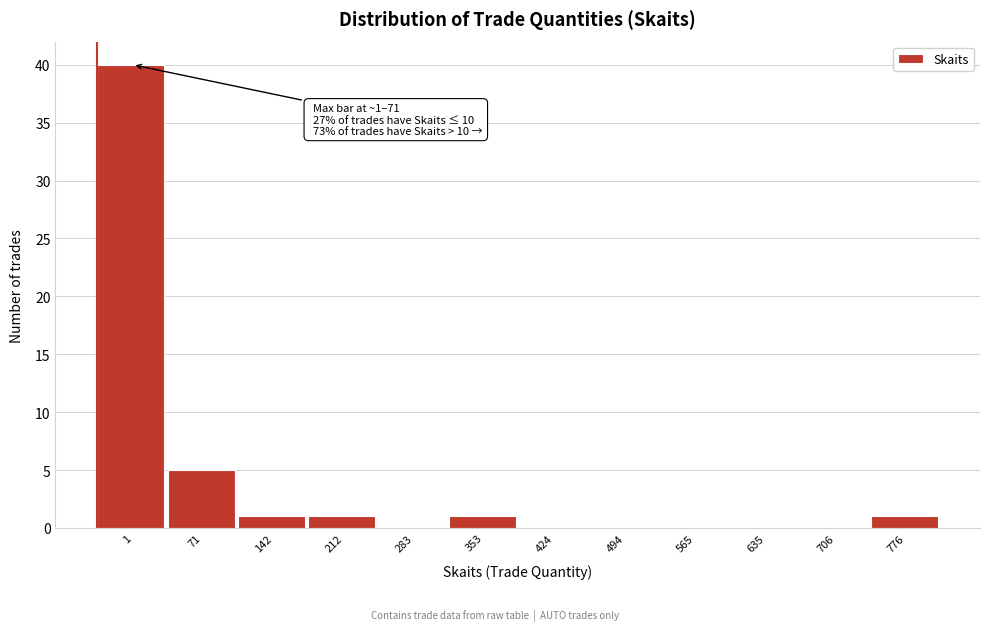

Reading right to left, what are all the values shown in this chart?

776=1	706=0	635=0	565=0	494=0	424=0	353=1	283=0	212=1	142=1	71=5	1=40